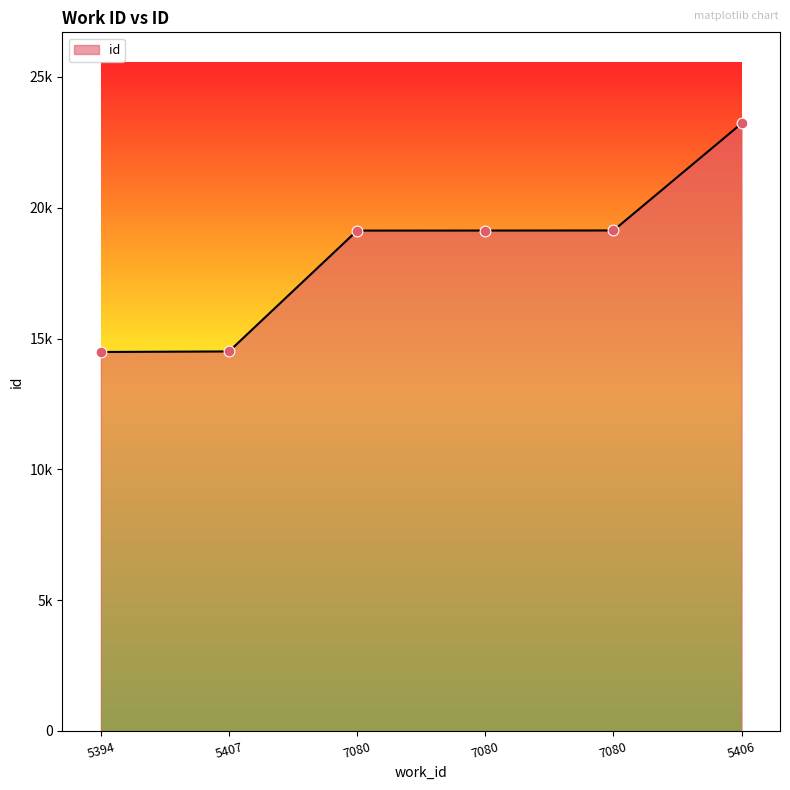

Approximately how many times larger is the value at 5407 compared to 5406?

0.6